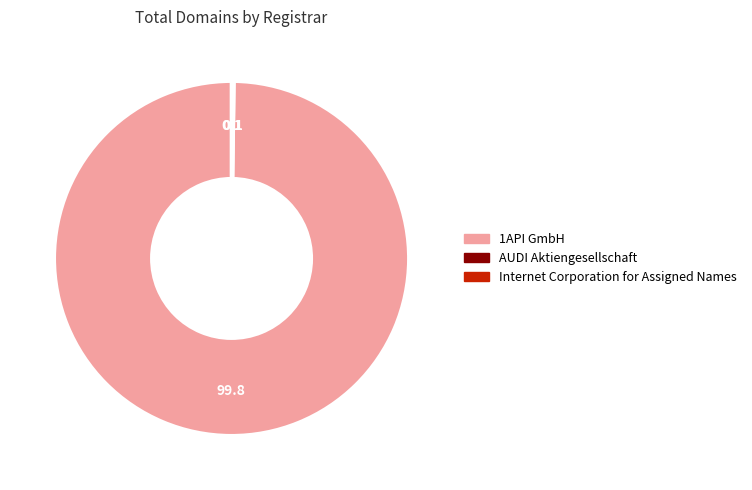

Is it true that 1API GmbH is 100% of the pie?

True